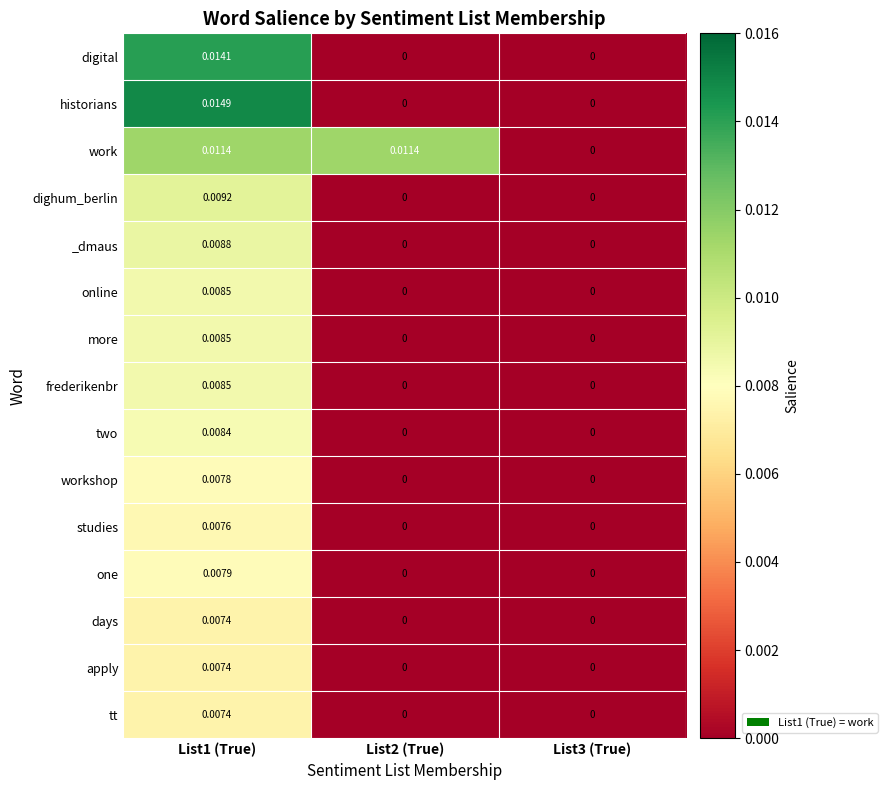

Which series has the largest range (max minus min)?

historians